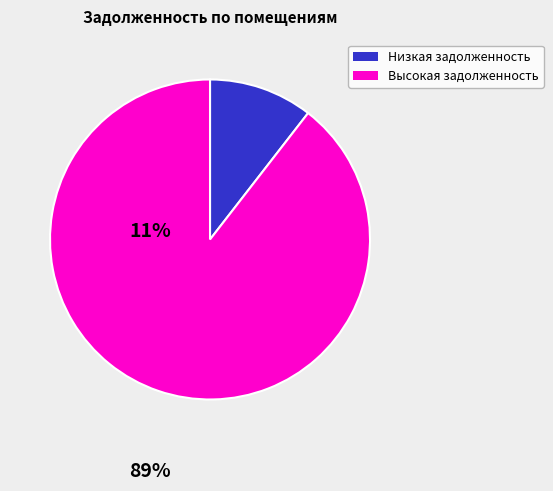

Rank the categories by value from lowest to highest.

Низкая задолженность, Высокая задолженность